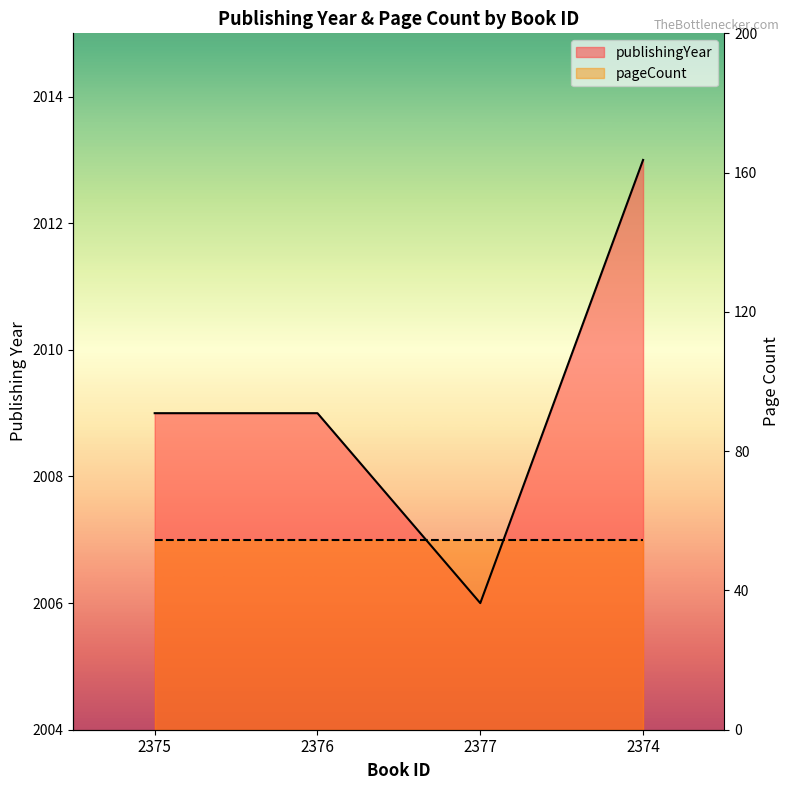

Rank the categories by value from highest to lowest.

2374, 2375, 2376, 2377